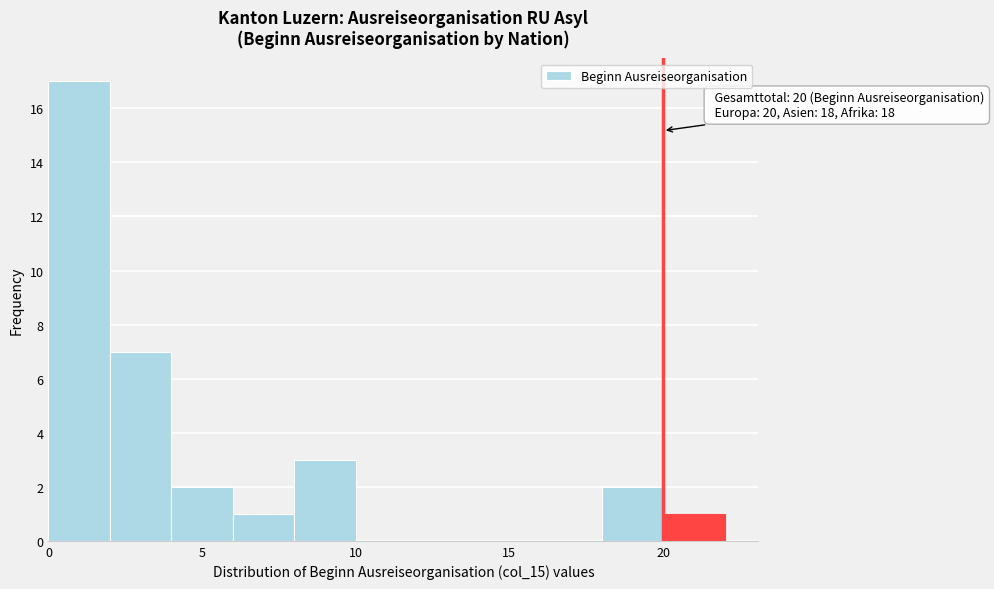

Which range on the x-axis has the tallest bar?

0 to 2